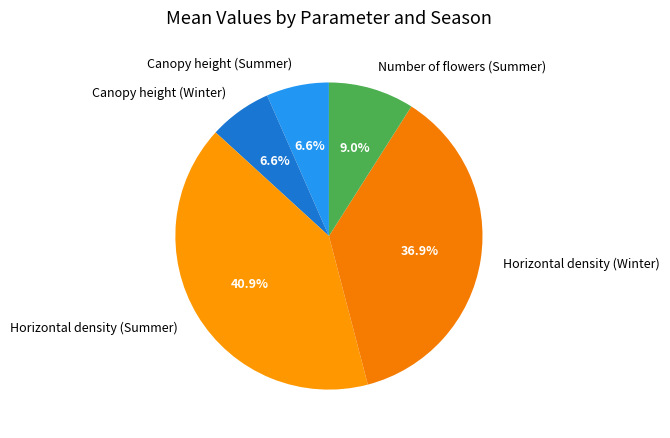

How many slices are in this pie chart?

5